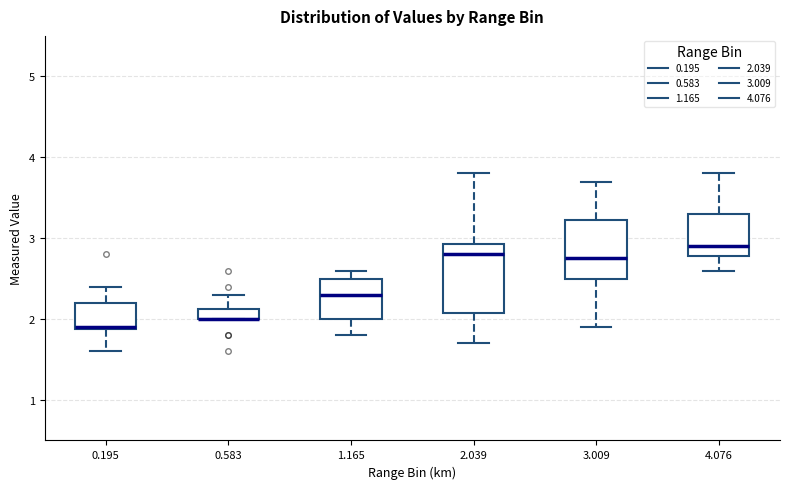

Where does the upper whisker of the box at x = 0.195 end on the y-axis? The values are not printed on the chart, so give them approximately, as read against the axis.

2.4